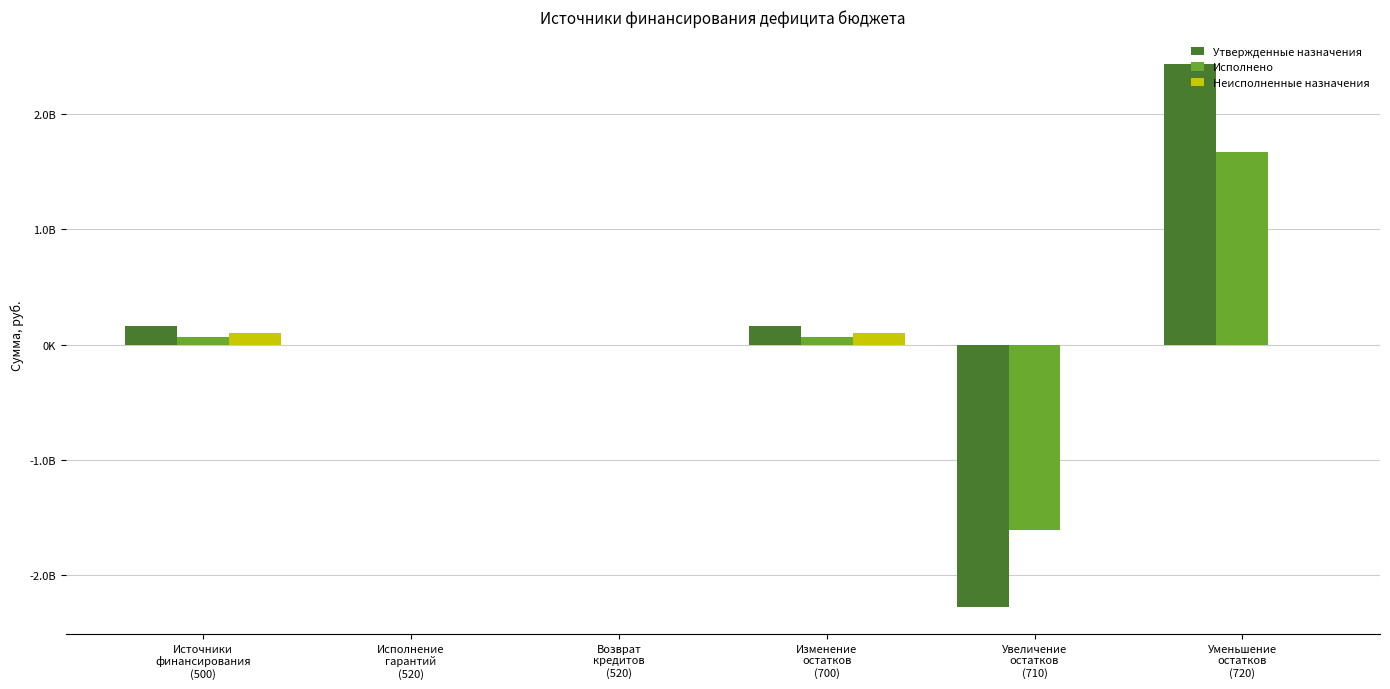

Is the value of Исполнено at Возврат
кредитов
(520) greater than the value of Утвержденные назначения at Возврат
кредитов
(520)?

No